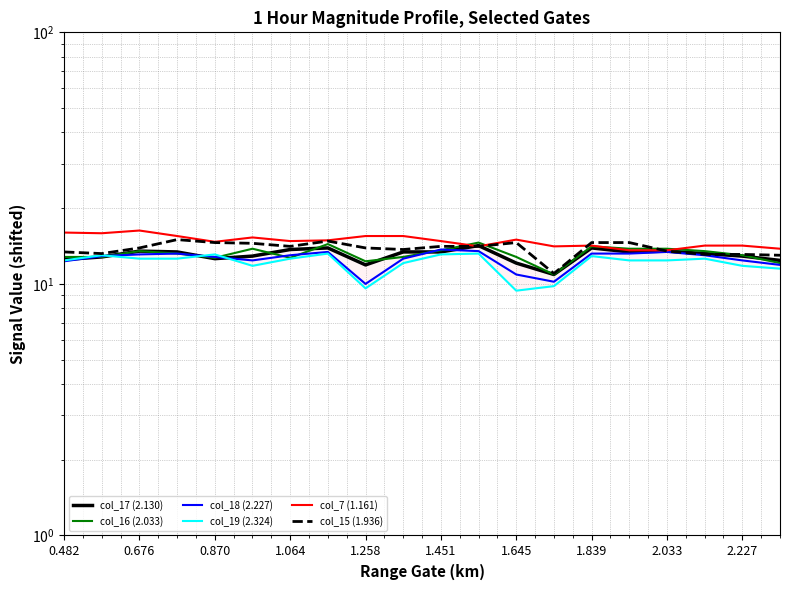

The col_17 (2.130) series shows 13.4 at 2.227. True or false?

True